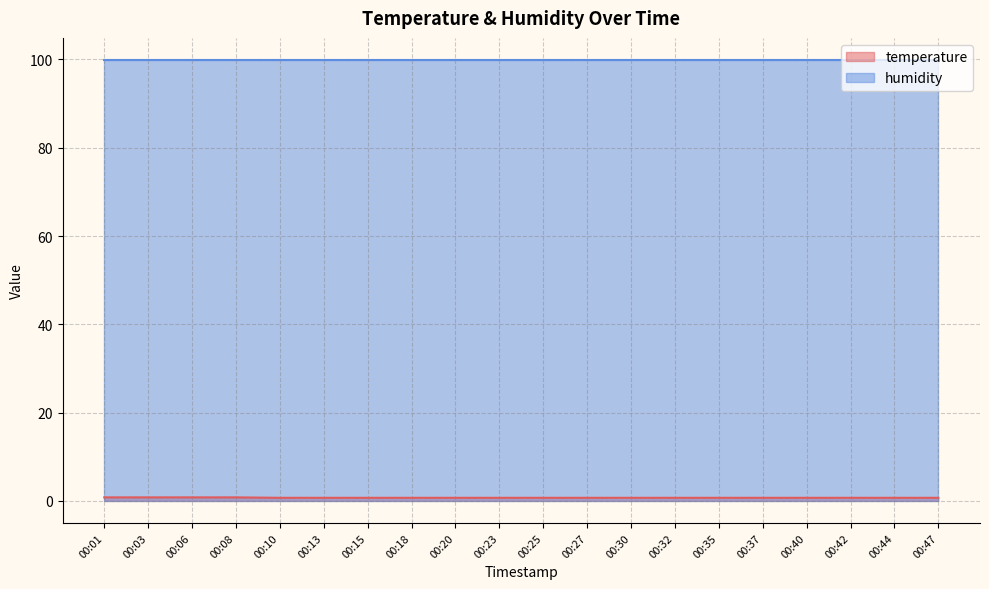

The value of humidity at 00:35 is 136.7. True or false?

False